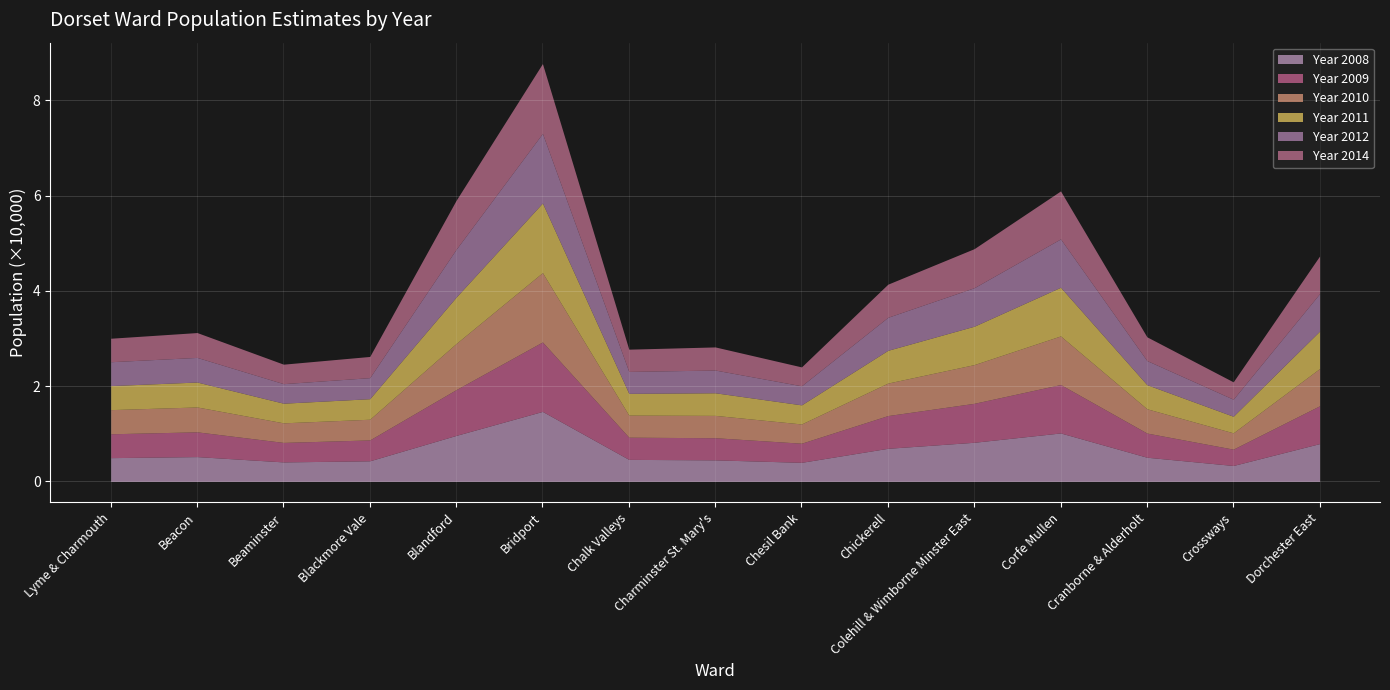

True or false: Year 2010 has a value of 5221 at Beacon.

True